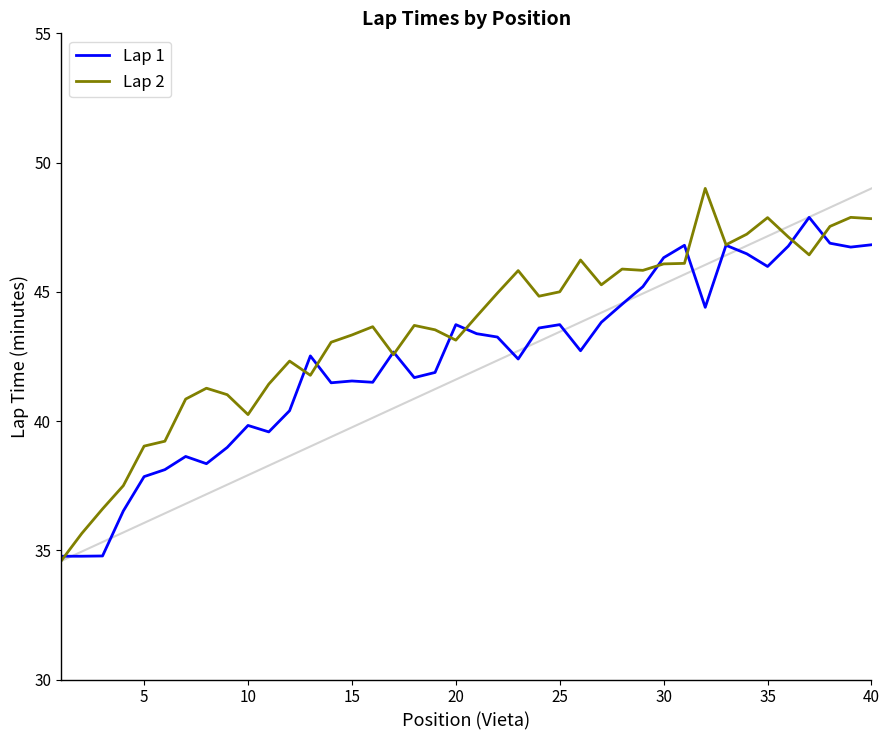

True or false: Lap 2 has more than 0 interior local peaks.

True